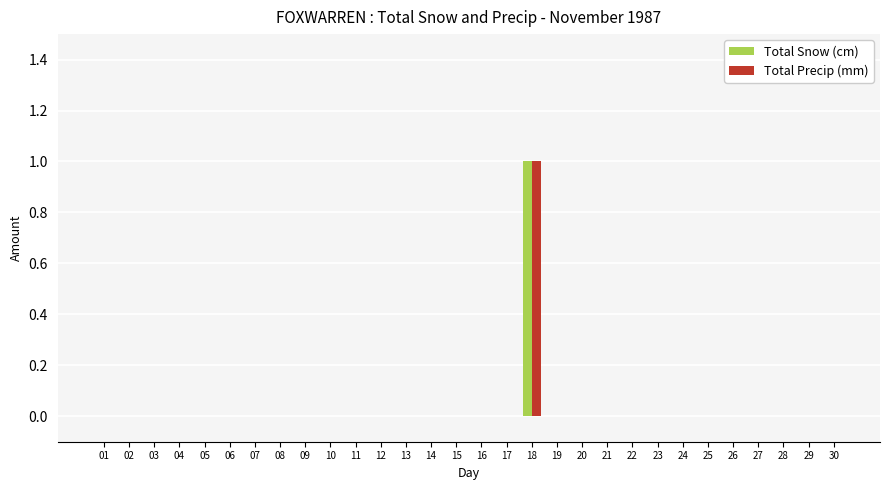

Which category has the highest value across all series?

18